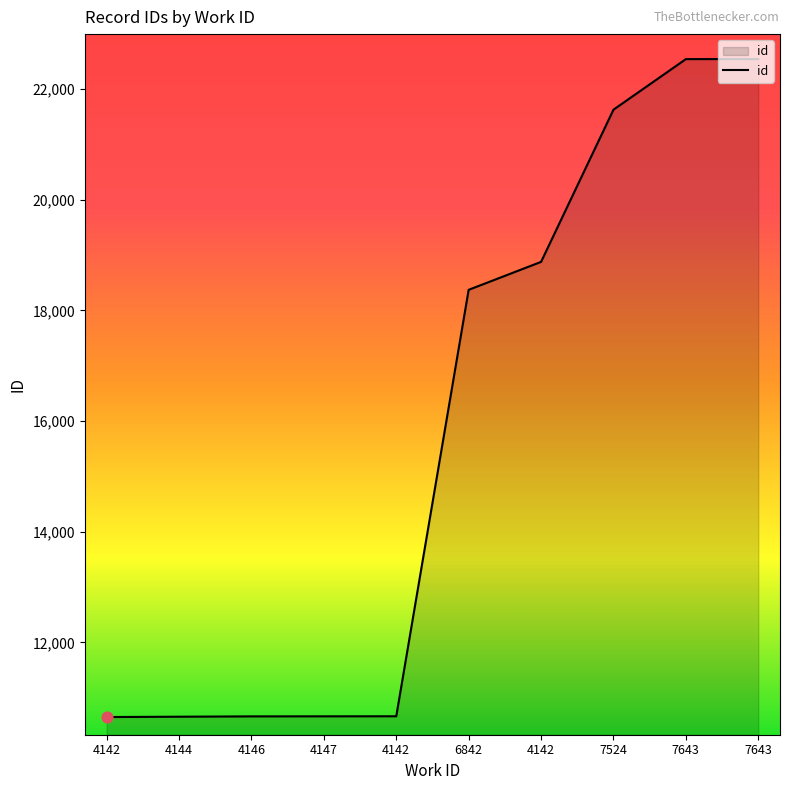

Approximately how many times larger is the value at 4142 compared to 6842?

0.6